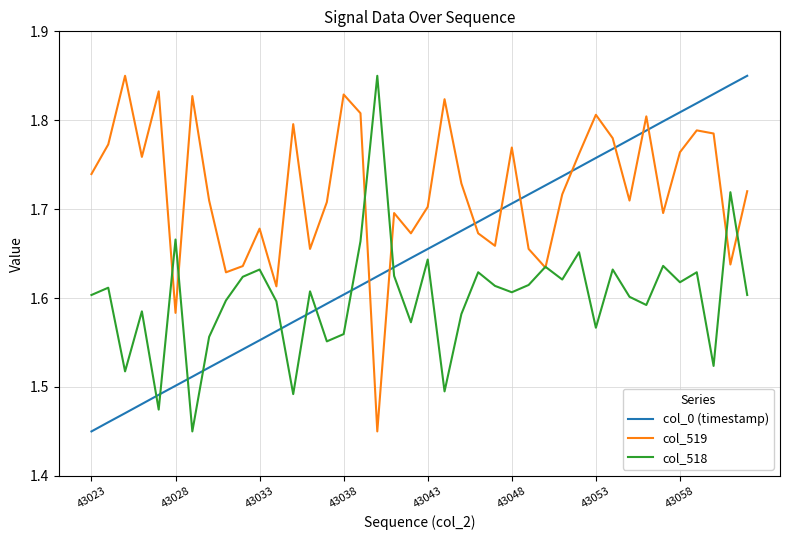

List the series in order of their overall mean, highest first.

col_519, col_0 (timestamp), col_518